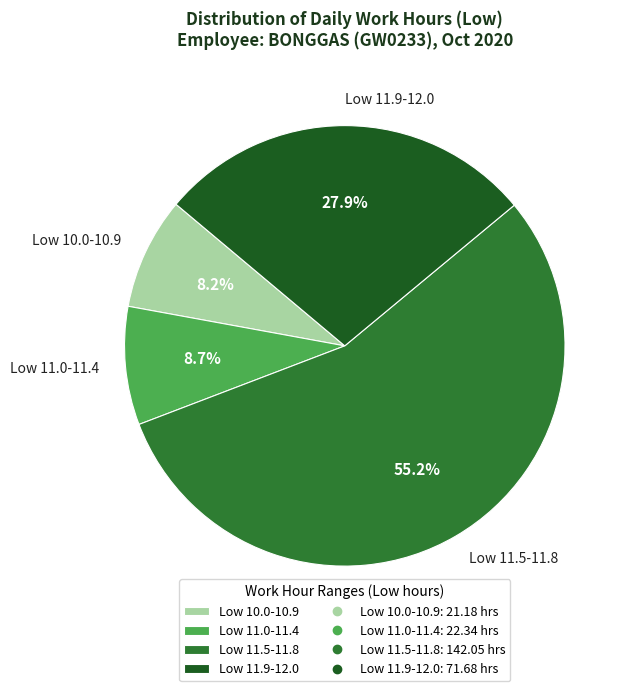

How much of the chart is everything except Low 11.9-12.0?

72.1%